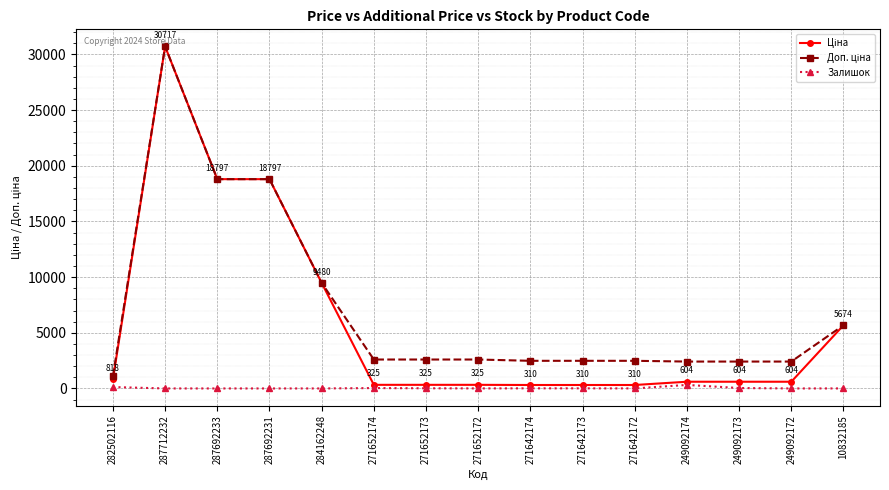

True or false: Залишок has a value of 10.0 at 271642173.

True